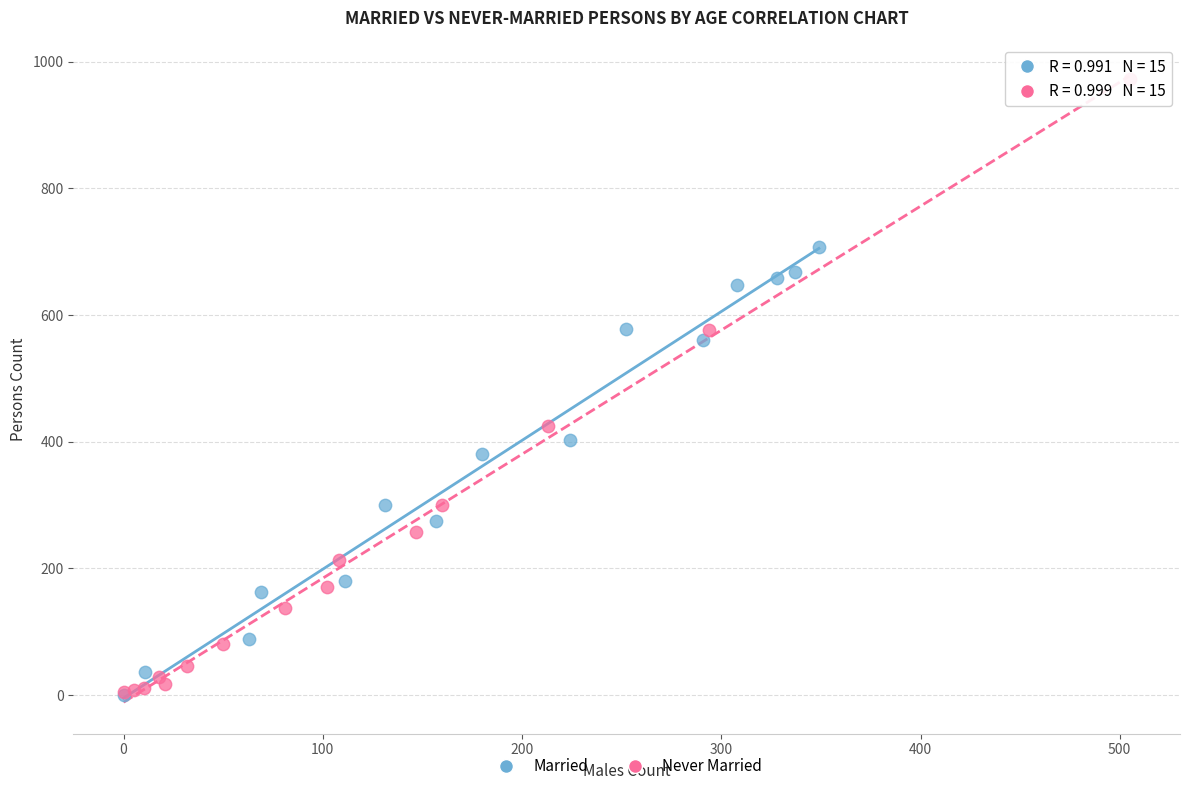

Which series has the largest Y range (max minus min)?

Never Married